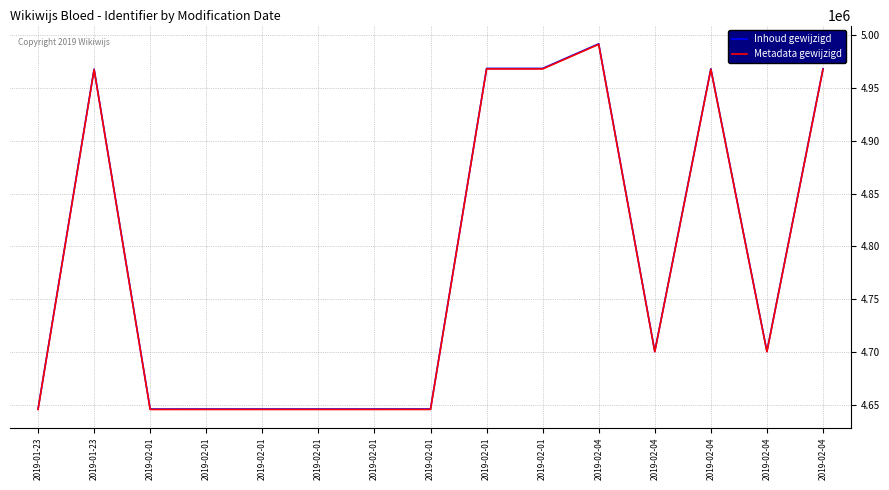

The value of Metadata gewijzigd at 2019-02-01 is 4968232.4. True or false?

True